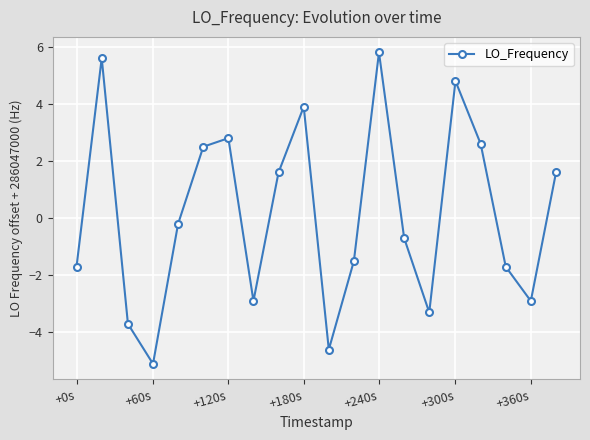

True or false: the data has more than 2 interior local peaks.

True